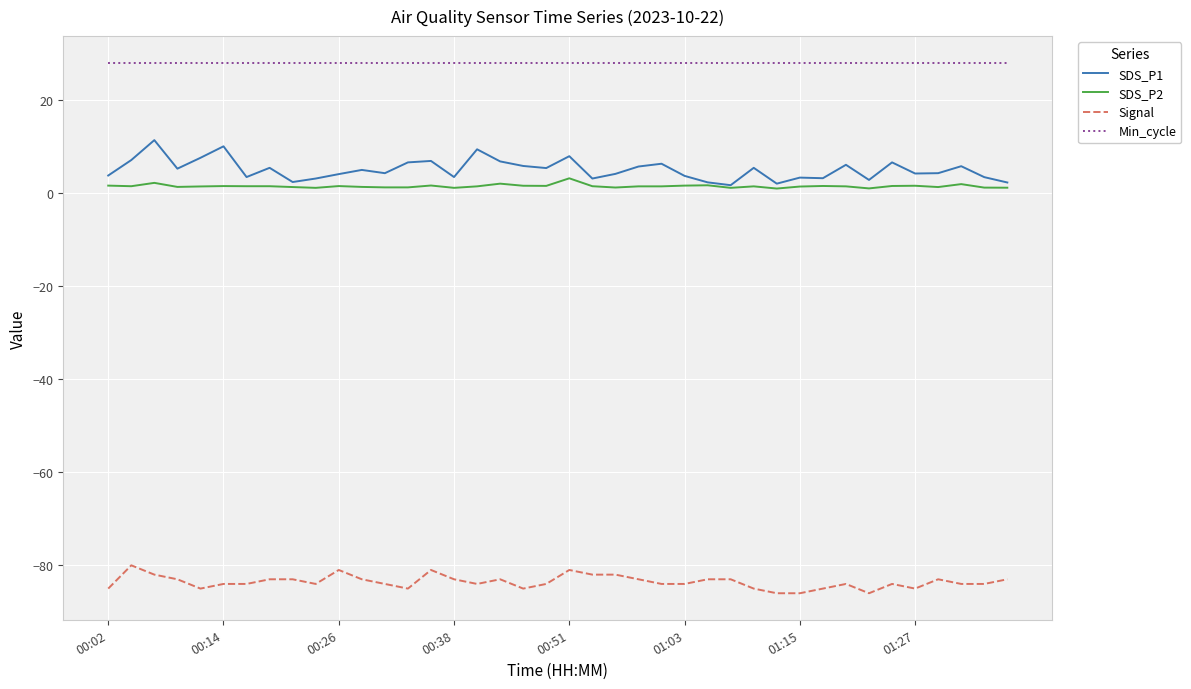

True or false: SDS_P1 has more than 0 interior local peaks.

True